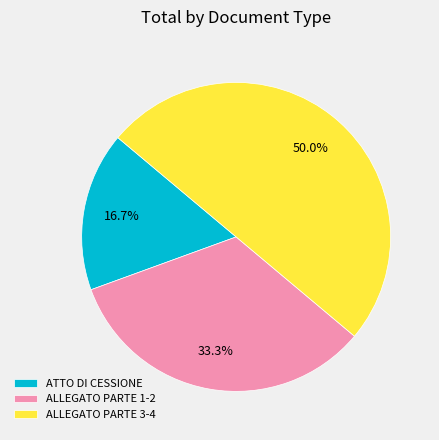

What is the total percentage of ALLEGATO PARTE 3-4 and ALLEGATO PARTE 1-2?

83.3%